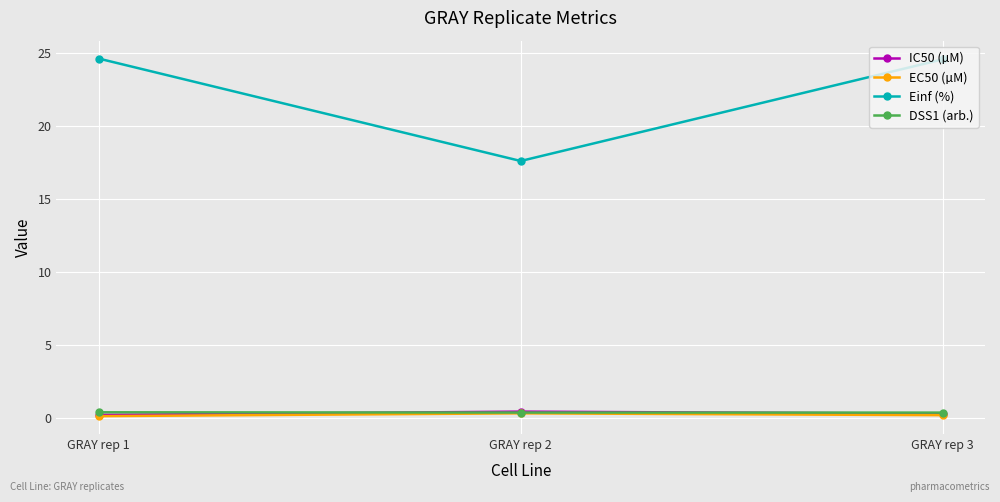

How many series are shown in this chart?

4